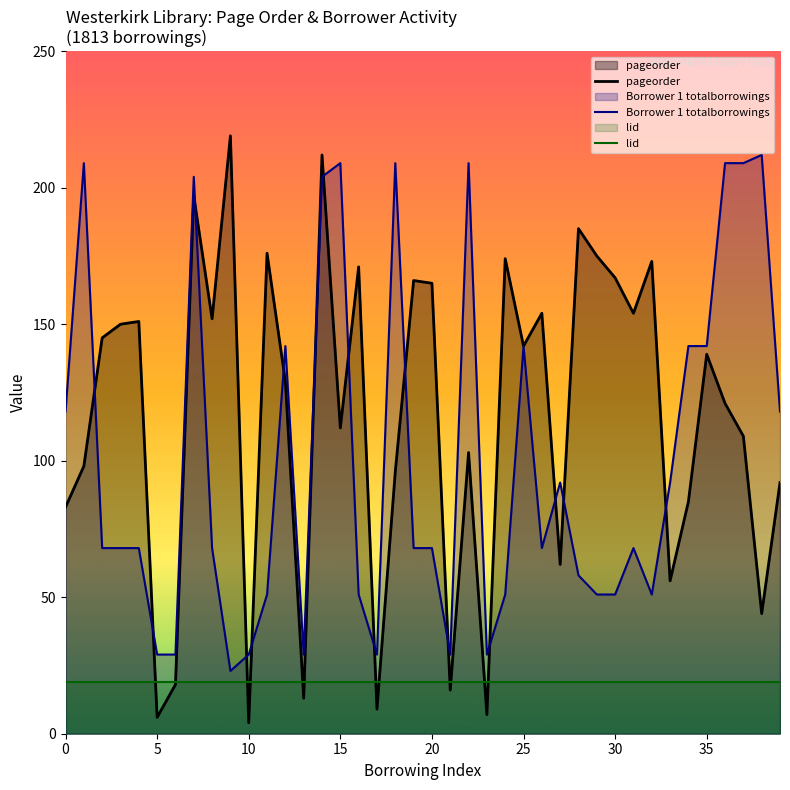

The Borrower 1 totalborrowings series shows 100 at 37. True or false?

False